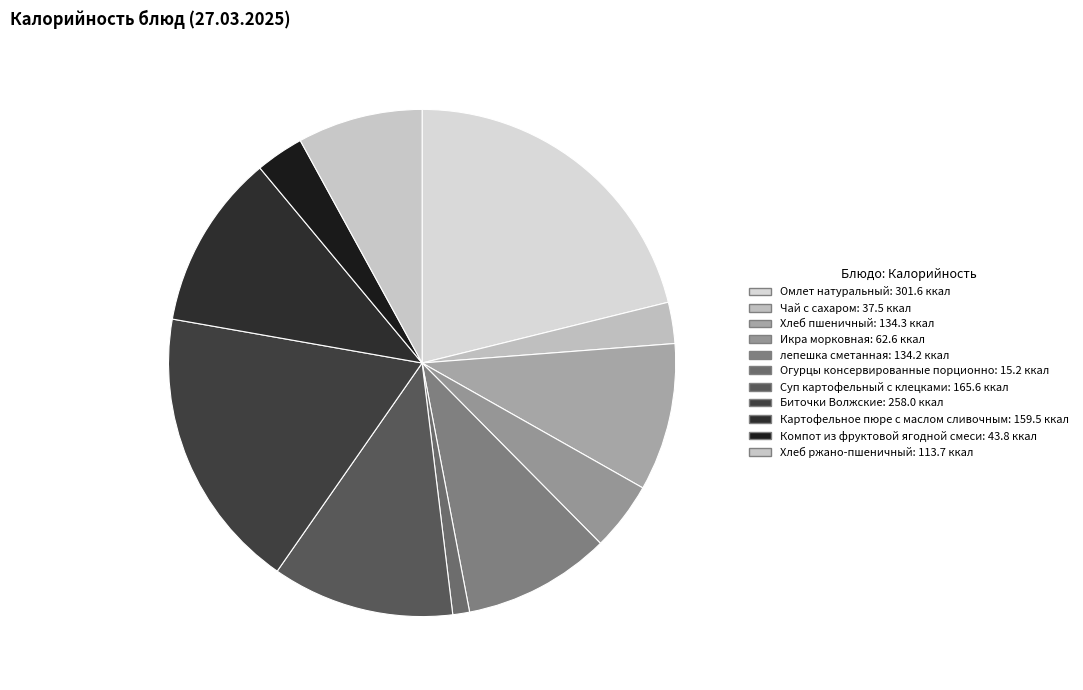

Combined, do Икра морковная and лепешка сметанная account for over 50%?

No